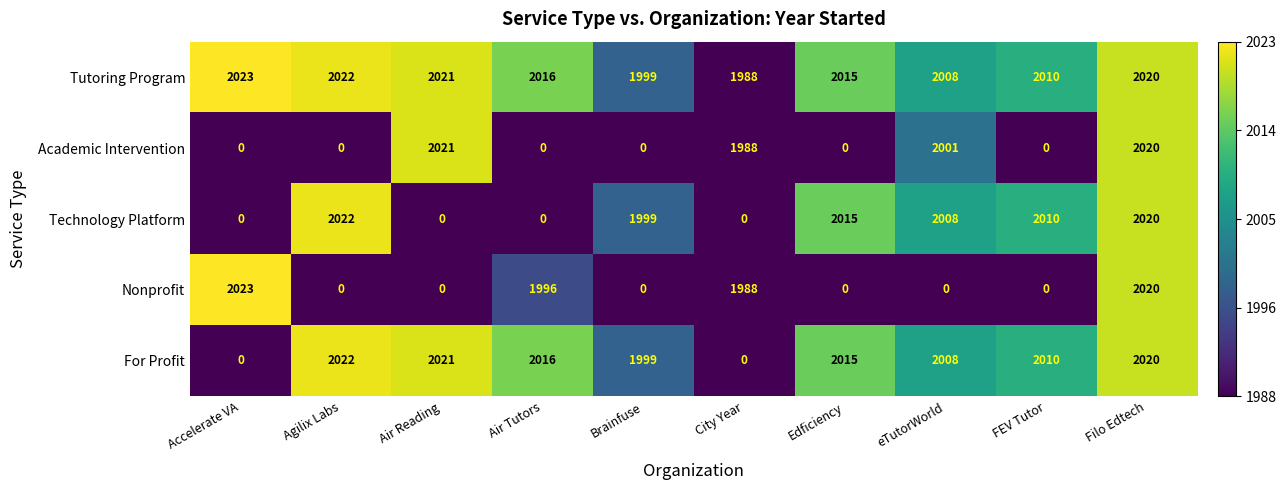

True or false: Tutoring Program has a value of 2023 at Accelerate VA.

True